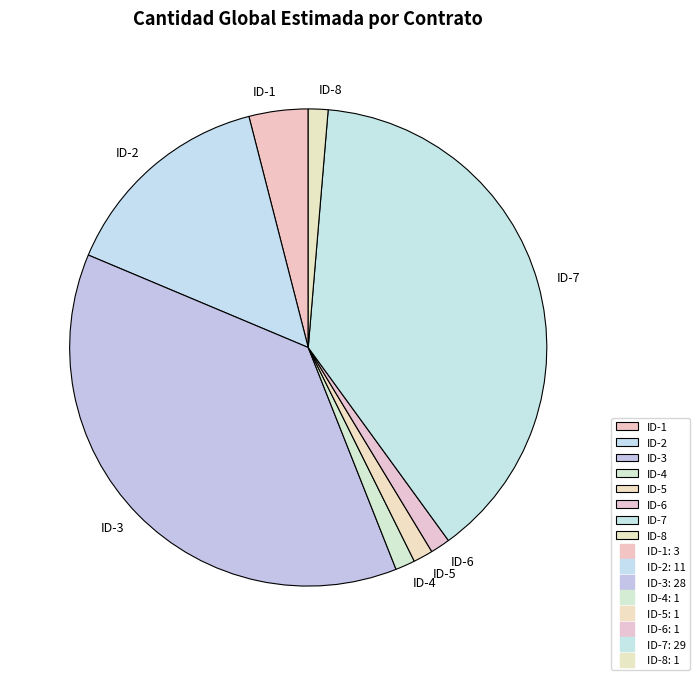

Is it true that ID-2 is 21% of the pie?

False